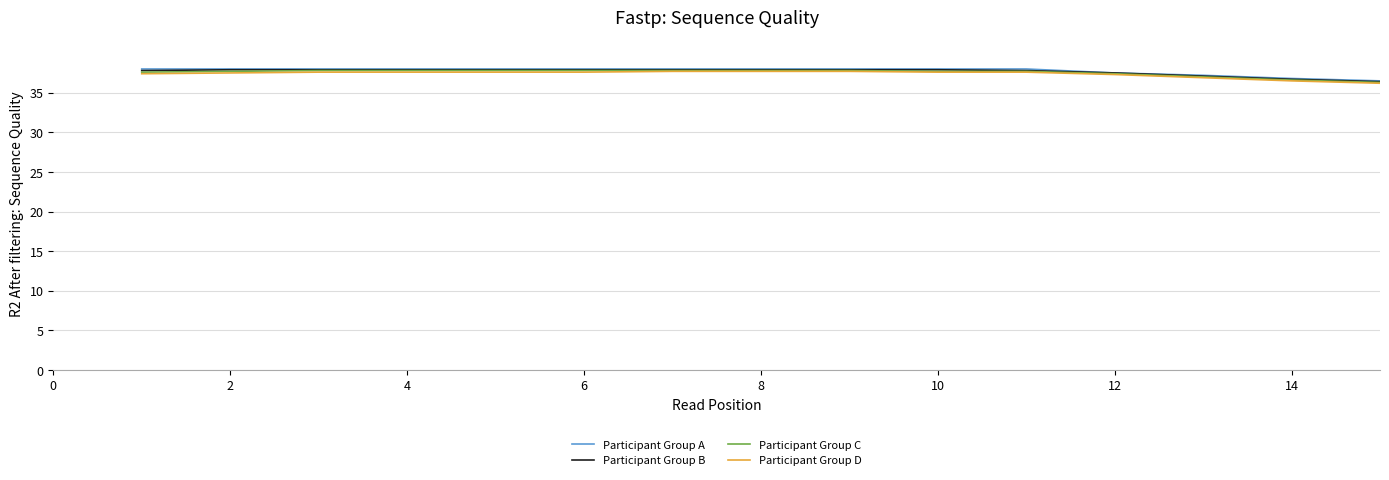

What is the minimum value for Participant Group C?

36.3